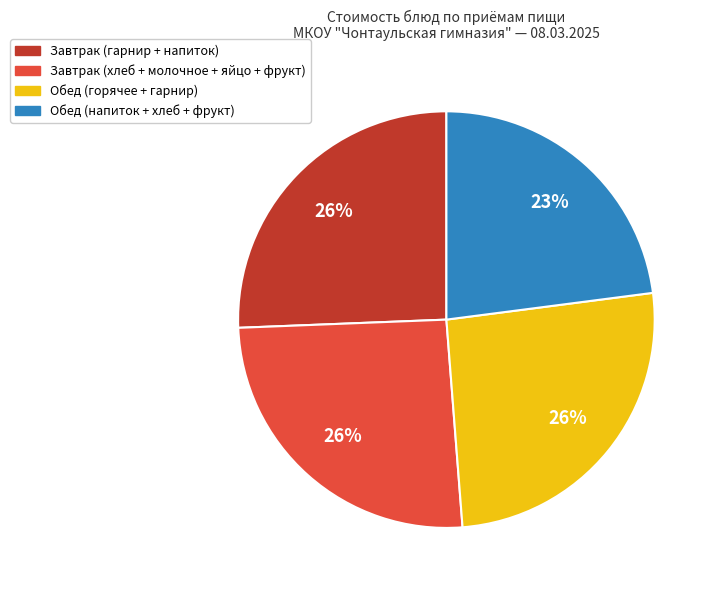

Count the number of slices in the pie.

4